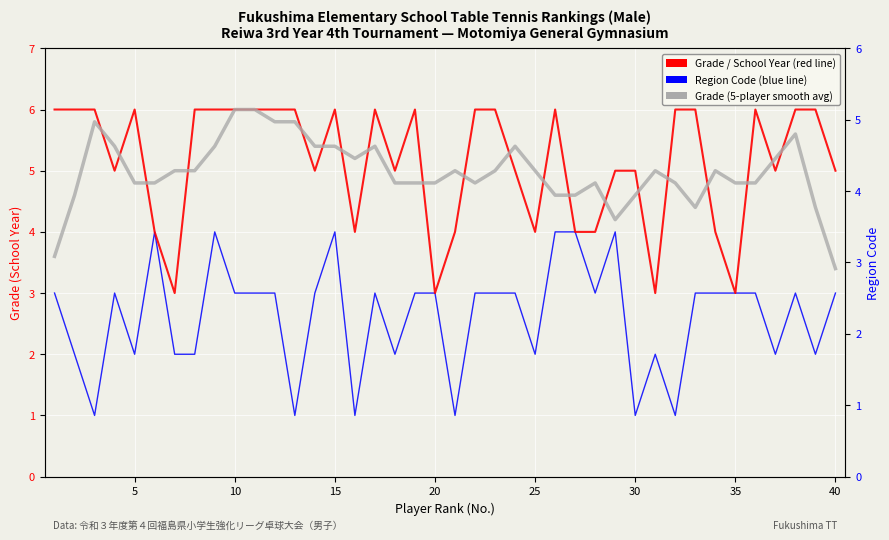

What is the value of the Grade (5-player average) point at the 14th from the left?

5.4